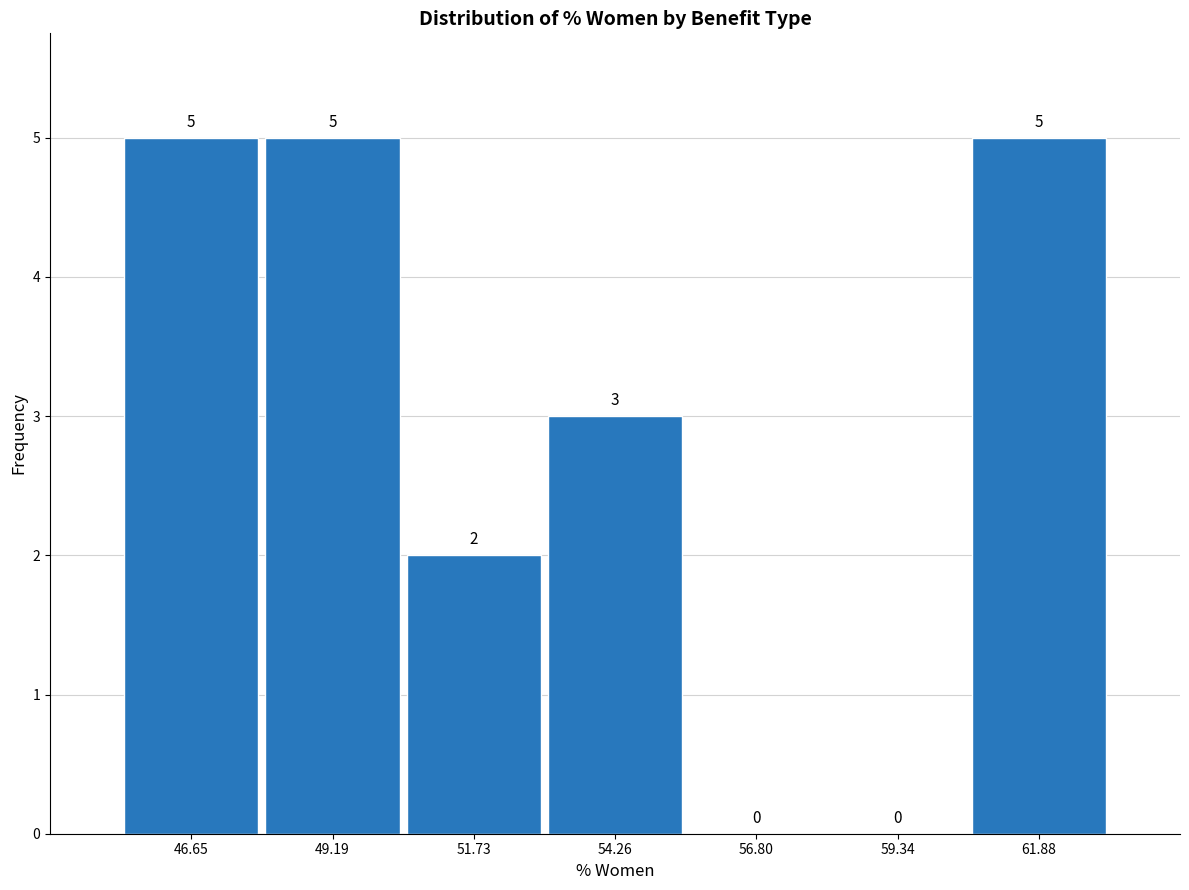

Reading left to right, transcribe this chart: for each bar, give the range it covers on the x-axis and its height. The bar edges are not printed on the chart, so give them approximately, as read against the axis.

45.5 to 48.0: 5
48.0 to 50.5: 5
50.5 to 53.0: 2
53.0 to 55.5: 3
55.5 to 58.0: 0
58.0 to 60.5: 0
60.5 to 63.0: 5